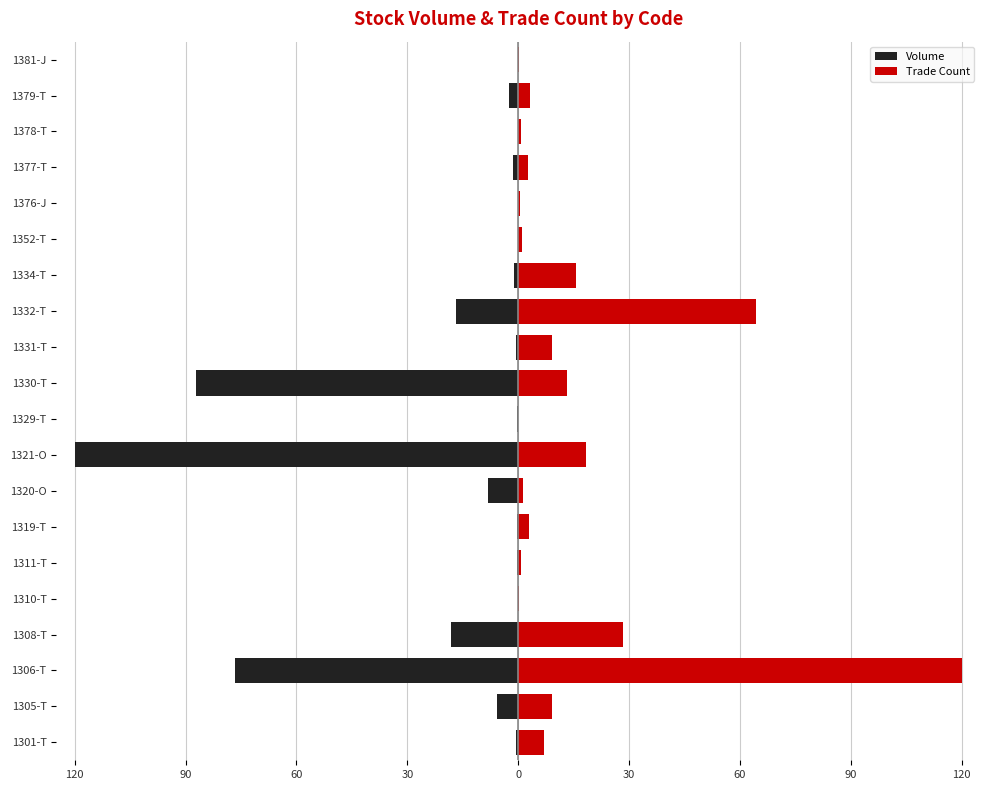

How many bars are there in total?

40